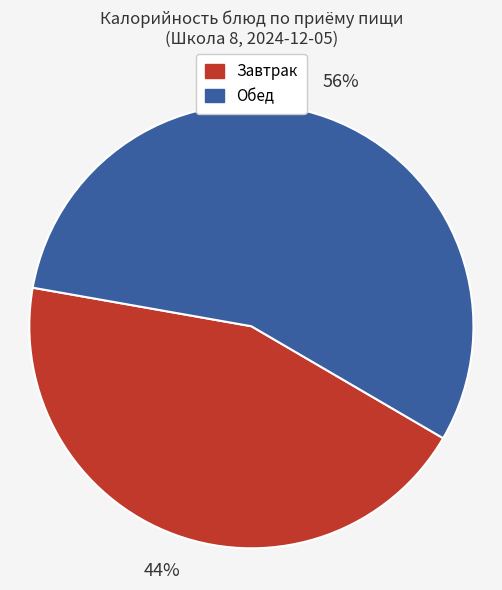

Is there a majority slice in this chart?

Yes